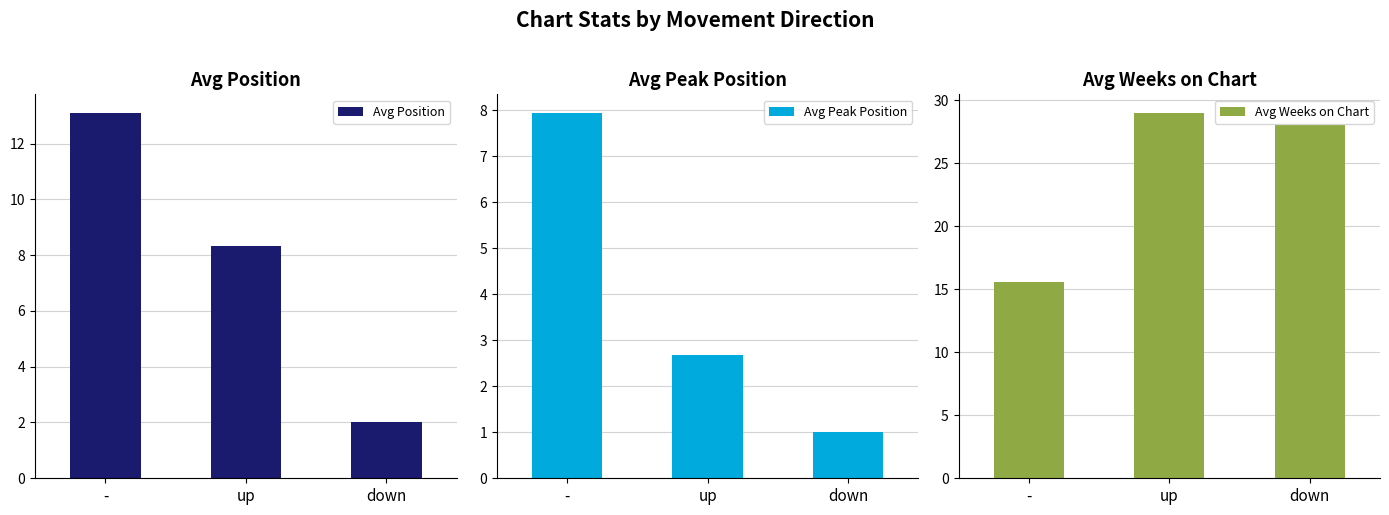

Which category has the highest value across all series?

up